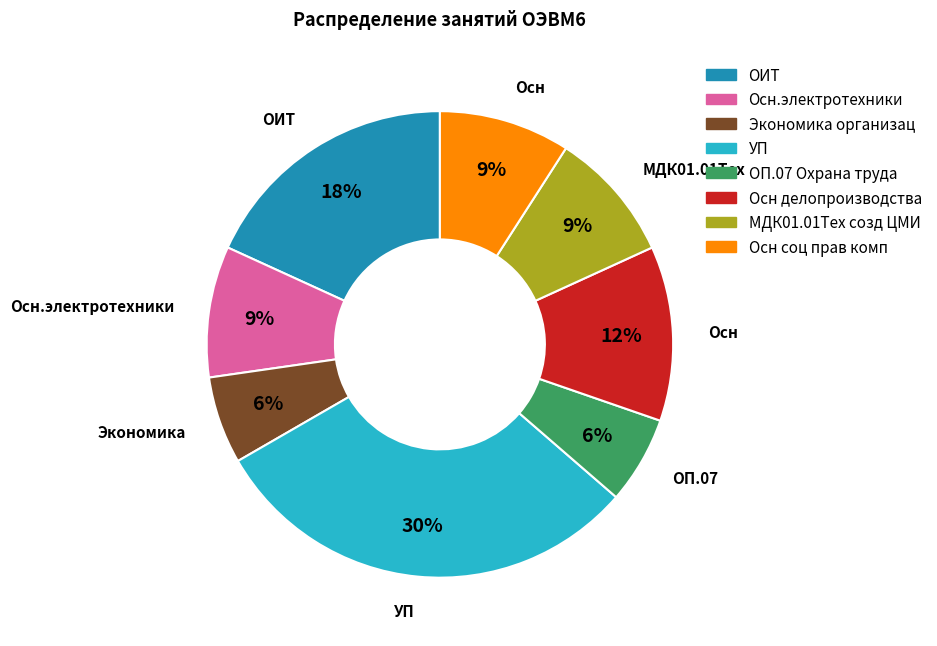

Is there a majority slice in this chart?

No